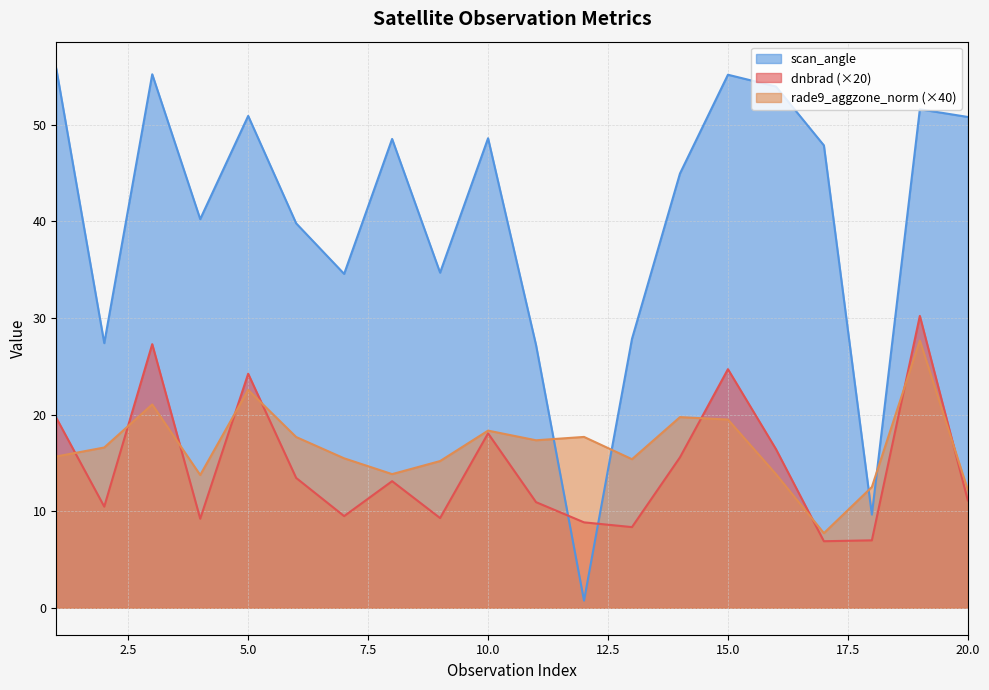

What is the minimum value for dnbrad?

6.9